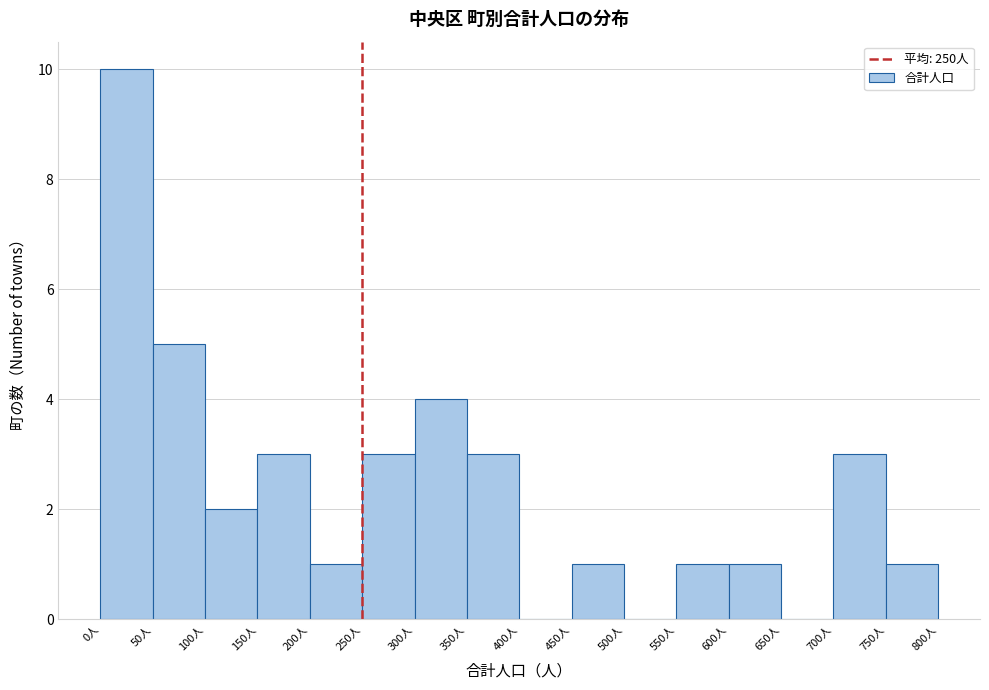

Reading left to right, transcribe this chart: for each bar, give the range it covers on the x-axis and its height. The values are not printed on the chart, so give them approximately, as read against the axis.

0 to 50: 10
50 to 100: 5
100 to 150: 2
150 to 200: 3
200 to 250: 1
250 to 300: 3
300 to 350: 4
350 to 400: 3
400 to 450: 0
450 to 500: 1
500 to 550: 0
550 to 600: 1
600 to 650: 1
650 to 700: 0
700 to 750: 3
750 to 800: 1